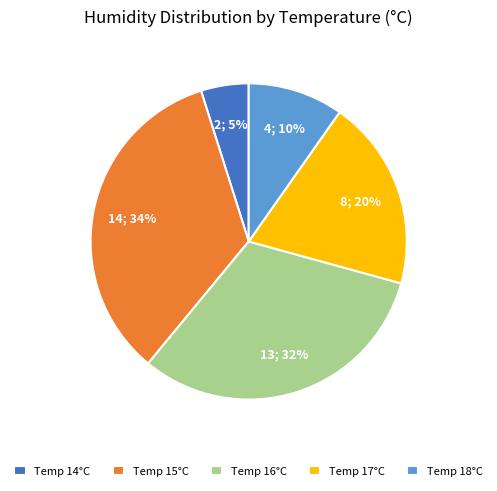

To the nearest percent, what portion does Temp 15°C represent?

34%